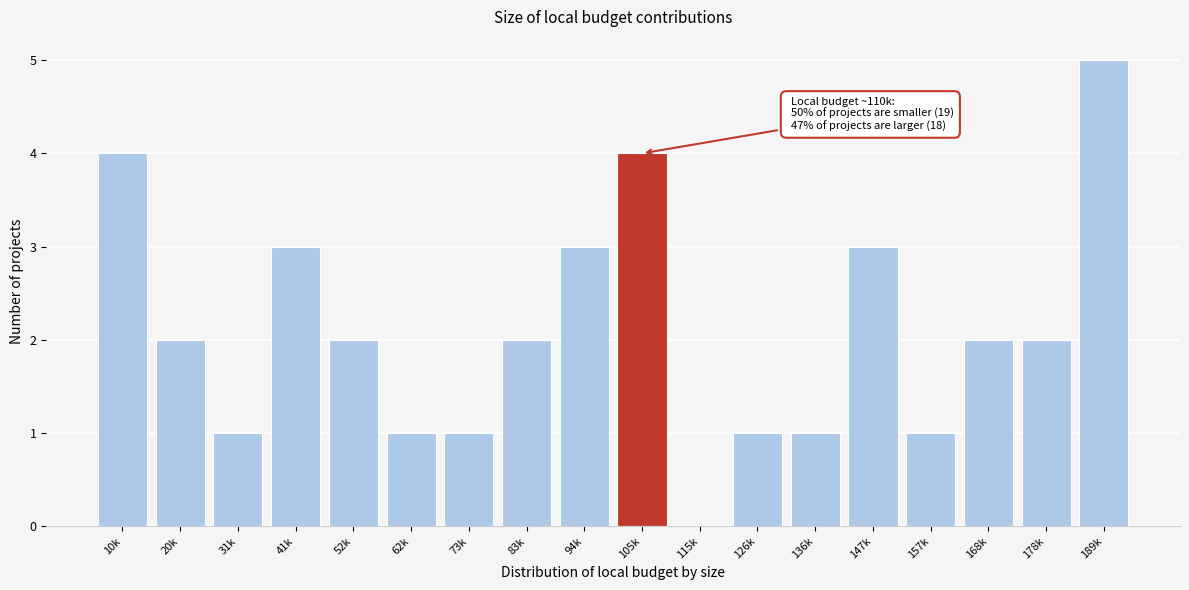

Reading left to right, transcribe all the data shown in this chart.

10k=4	20k=2	31k=1	41k=3	52k=2	62k=1	73k=1	83k=2	94k=3	105k=4	115k=0	126k=1	136k=1	147k=3	157k=1	168k=2	178k=2	189k=5